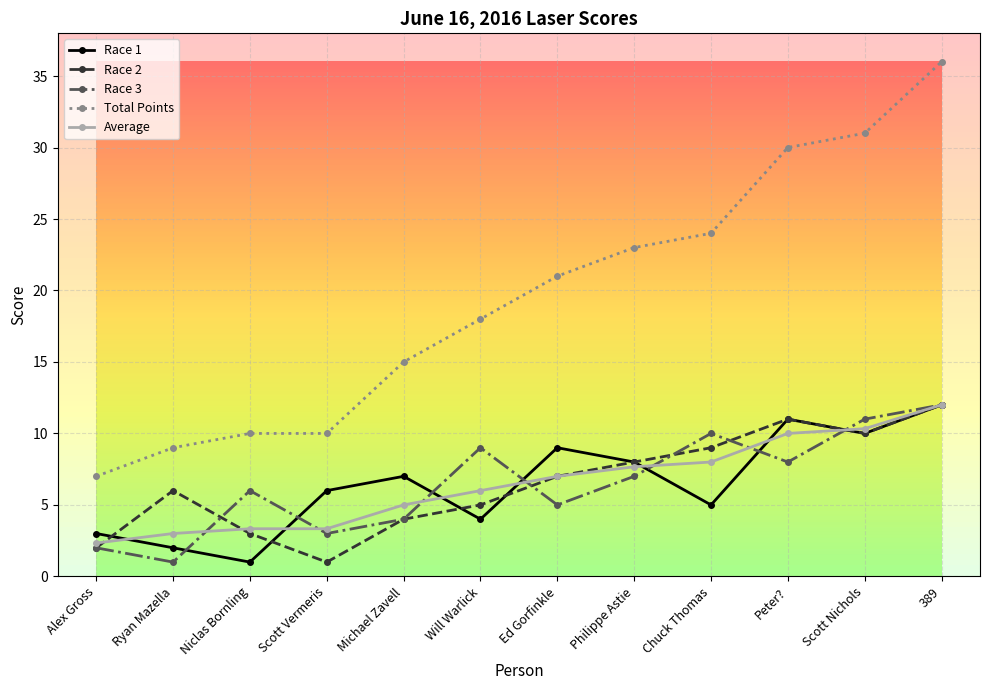

What is the difference between the maximum and minimum values in the Race 3 series?

11.0